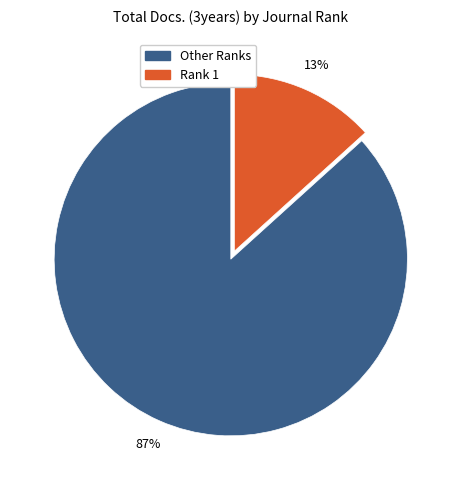

Is there any slice that represents more than half of the pie?

Yes